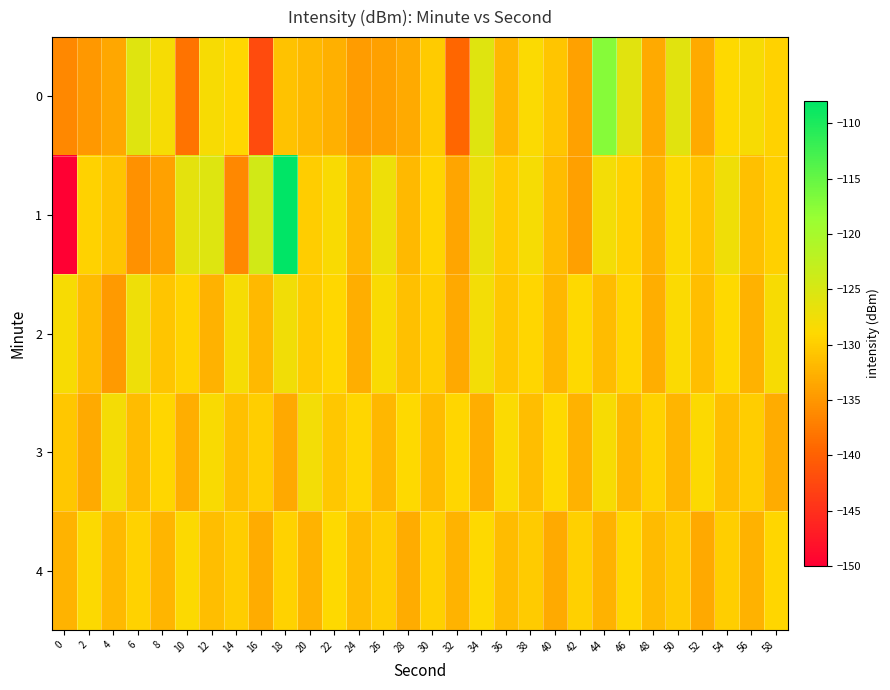

Reading left to right, extract all data points from this chart.

0: 0=-136.3	2=-134.8	4=-133.6	6=-125.8	8=-128.1	10=-138.3	12=-128.3	14=-129.0	16=-142.2	18=-131.1	20=-131.8	22=-132.6	24=-134.5	26=-134.2	28=-133.1	30=-130.2	32=-139.4	34=-125.9	36=-132.0	38=-128.6	40=-130.7	42=-134.0	44=-117.2	46=-125.9	48=-133.1	50=-126.0	52=-133.2	54=-128.9	56=-128.2	58=-129.6
1: 0=-150.0	2=-129.6	4=-130.9	6=-135.4	8=-134.1	10=-126.2	12=-125.6	14=-136.2	16=-124.3	18=-108.0	20=-130.0	22=-128.5	24=-132.1	26=-127.3	28=-131.8	30=-129.4	32=-133.7	34=-126.9	36=-130.2	38=-128.1	40=-131.5	42=-134.2	44=-127.8	46=-129.6	48=-132.4	50=-128.7	52=-130.9	54=-127.5	56=-131.2	58=-129.8
2: 0=-128.3	2=-131.5	4=-134.7	6=-127.2	8=-130.8	10=-129.4	12=-132.6	14=-128.1	16=-131.9	18=-127.6	20=-130.3	22=-129.1	24=-132.8	26=-128.5	28=-131.2	30=-129.9	32=-133.4	34=-127.8	36=-130.6	38=-129.2	40=-132.1	42=-128.9	44=-131.6	46=-129.3	48=-132.9	50=-128.6	52=-131.3	54=-129.0	56=-132.5	58=-128.2
3: 0=-130.5	2=-133.2	4=-127.9	6=-131.6	8=-129.3	10=-132.8	12=-128.5	14=-131.2	16=-129.9	18=-133.4	20=-127.8	22=-130.6	24=-129.2	26=-132.1	28=-128.9	30=-131.6	32=-129.3	34=-132.9	36=-128.6	38=-131.3	40=-129.0	42=-132.5	44=-128.2	46=-131.8	48=-129.5	50=-132.2	52=-128.8	54=-131.4	56=-130.0	58=-133.0
4: 0=-132.4	2=-128.7	4=-131.8	6=-129.5	8=-132.2	10=-128.8	12=-131.4	14=-130.0	16=-133.0	18=-129.6	20=-132.3	22=-128.9	24=-131.5	26=-130.1	28=-133.1	30=-129.7	32=-132.4	34=-129.0	36=-131.6	38=-130.2	40=-133.2	42=-129.8	44=-132.5	46=-129.1	48=-131.7	50=-130.3	52=-133.3	54=-129.9	56=-132.6	58=-129.2